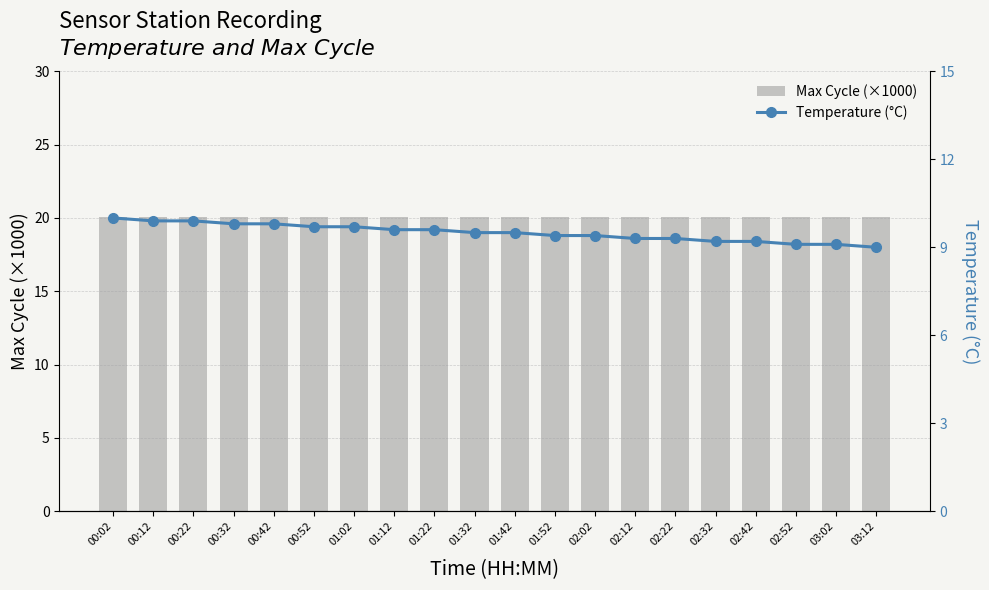

What is the highest value of the Max Cycle (×1000) series?

20.1